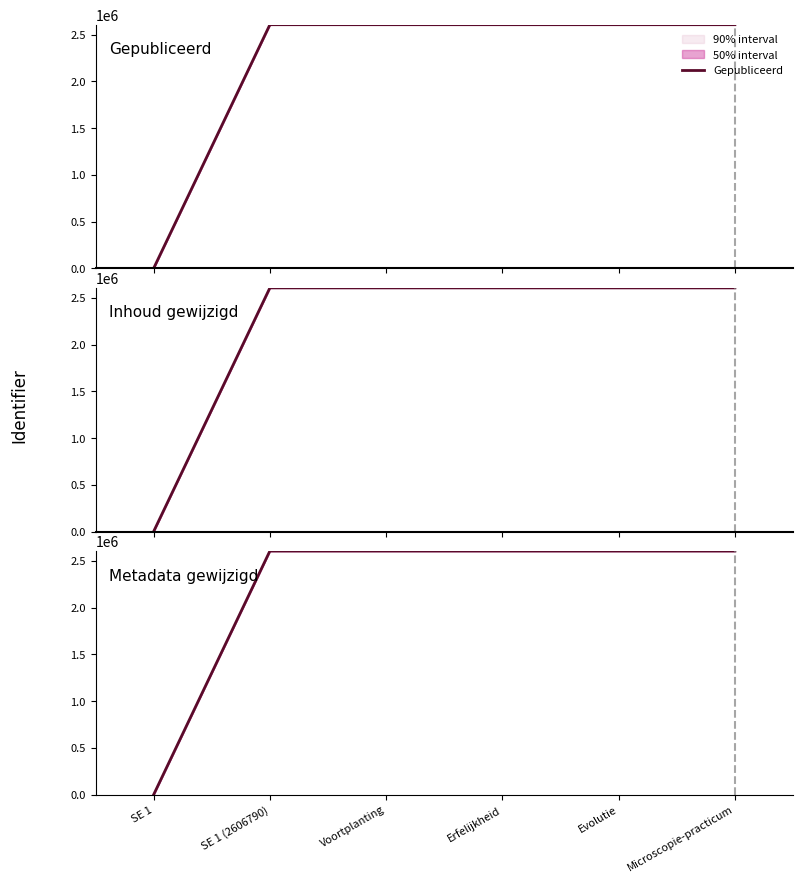

In Gepubliceerd, how many points are higher than both neighbors (excluding endpoints)?

1